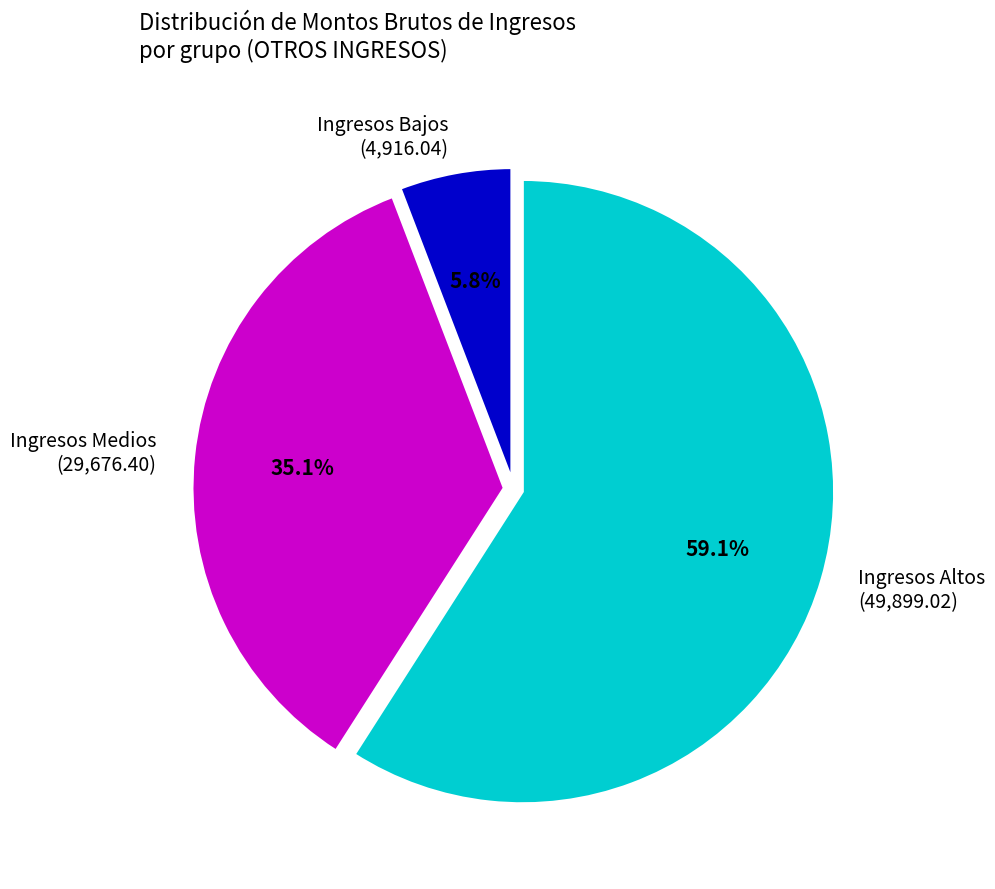

Is there a majority slice in this chart?

Yes